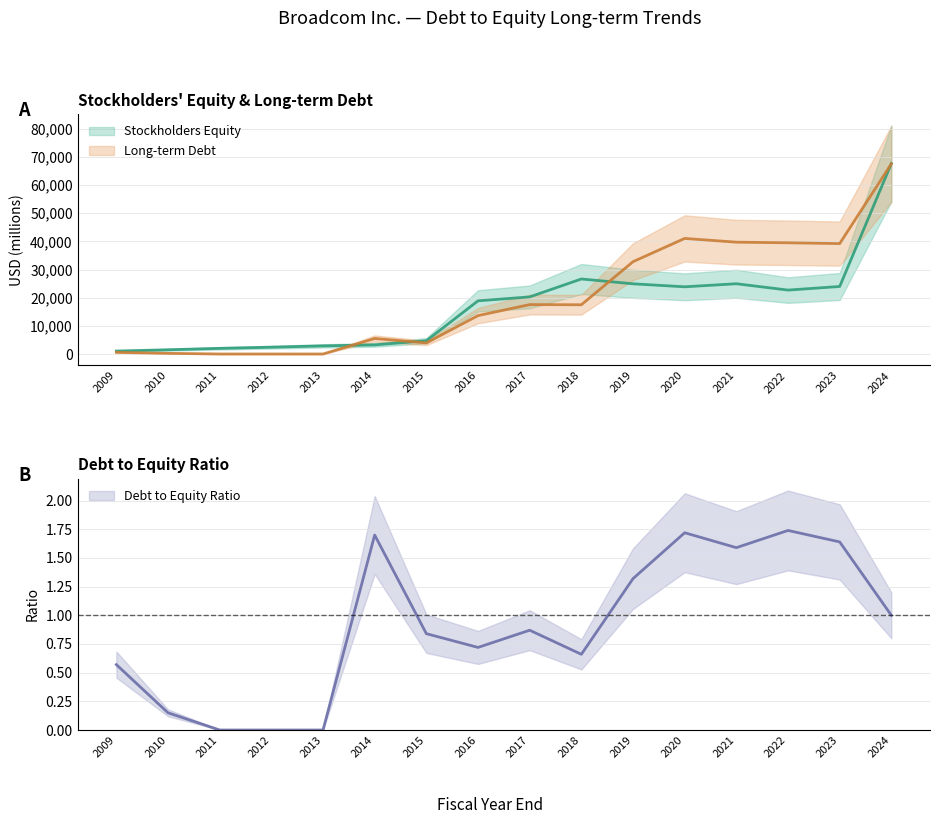

How many lines are shown in the chart?

3